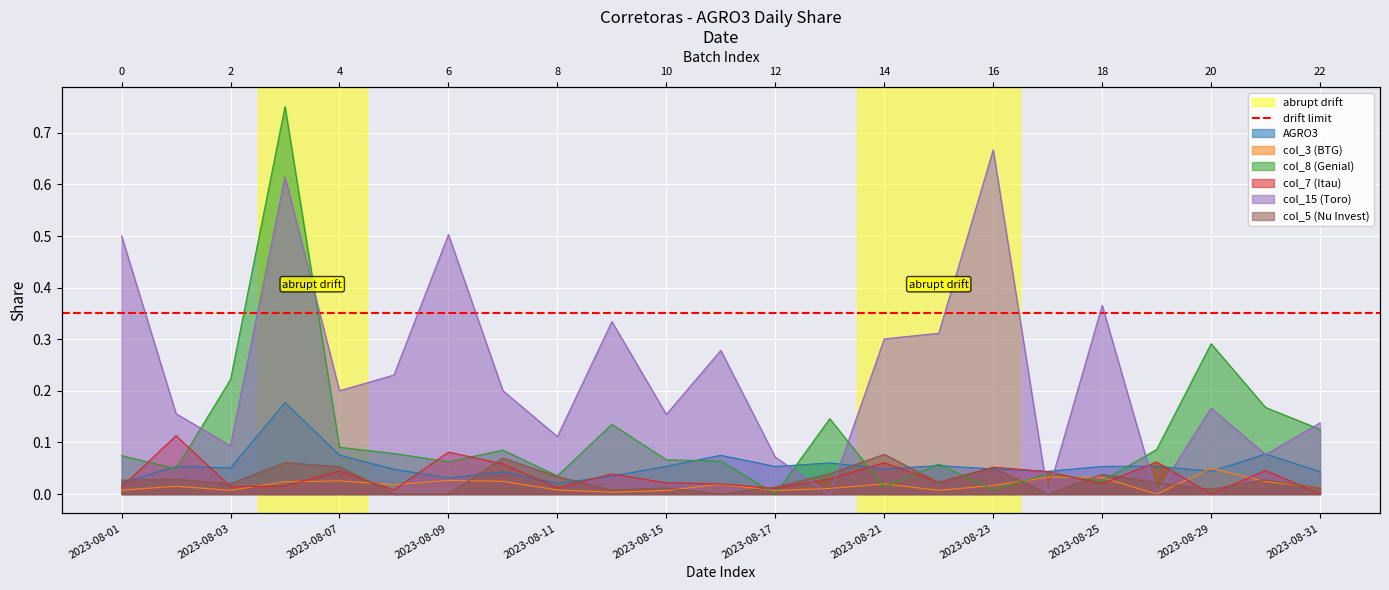

Between 2023-08-07 and 2023-08-09, which is larger?

2023-08-07